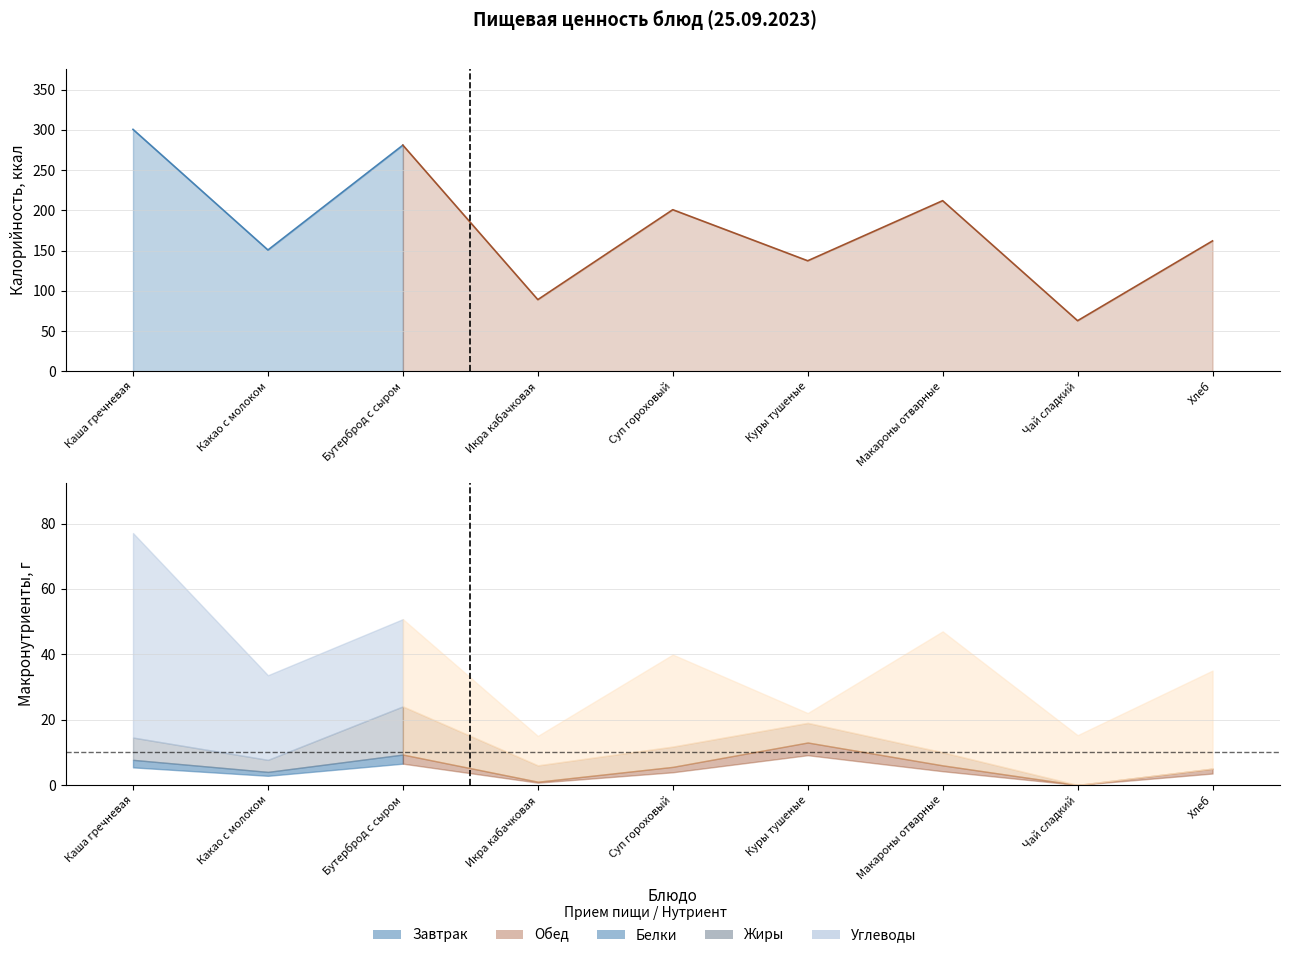

What is the value of the Углеводы point at the 8th from the left?

15.2